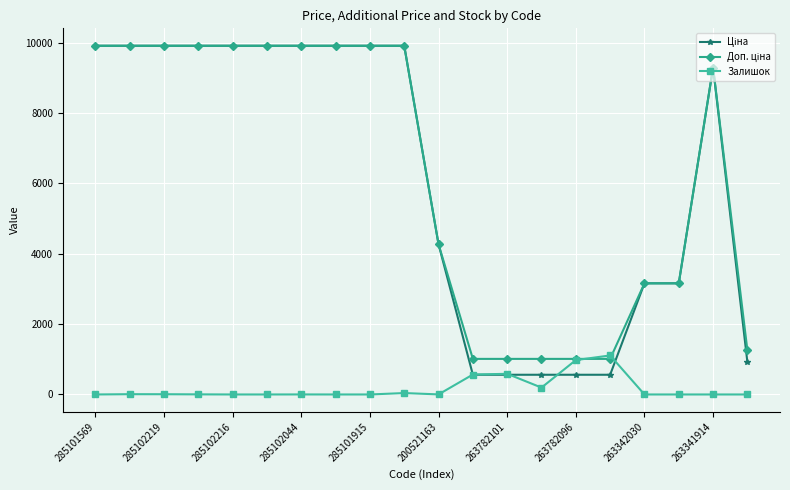

At how many categories does at least one series exceed 783?

20